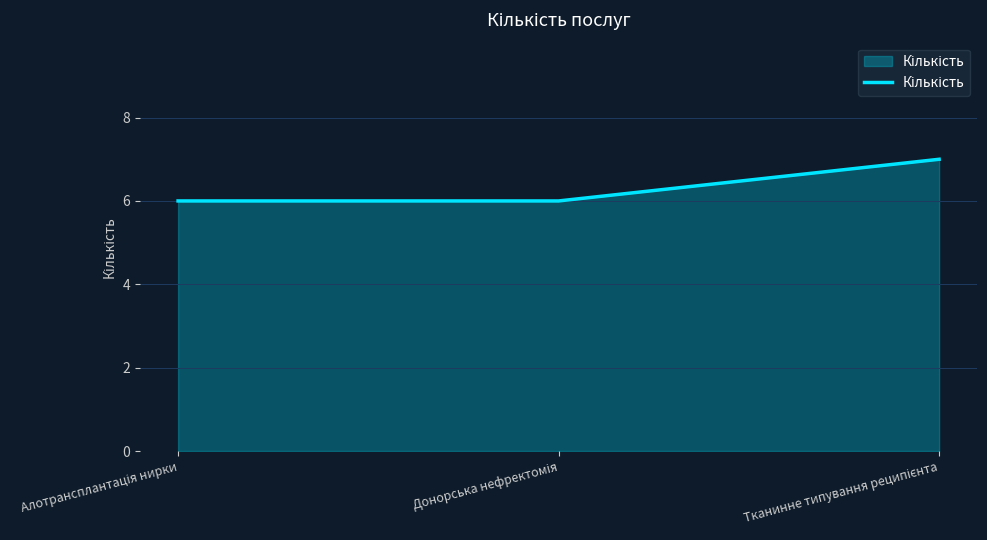

What is the average value?

6